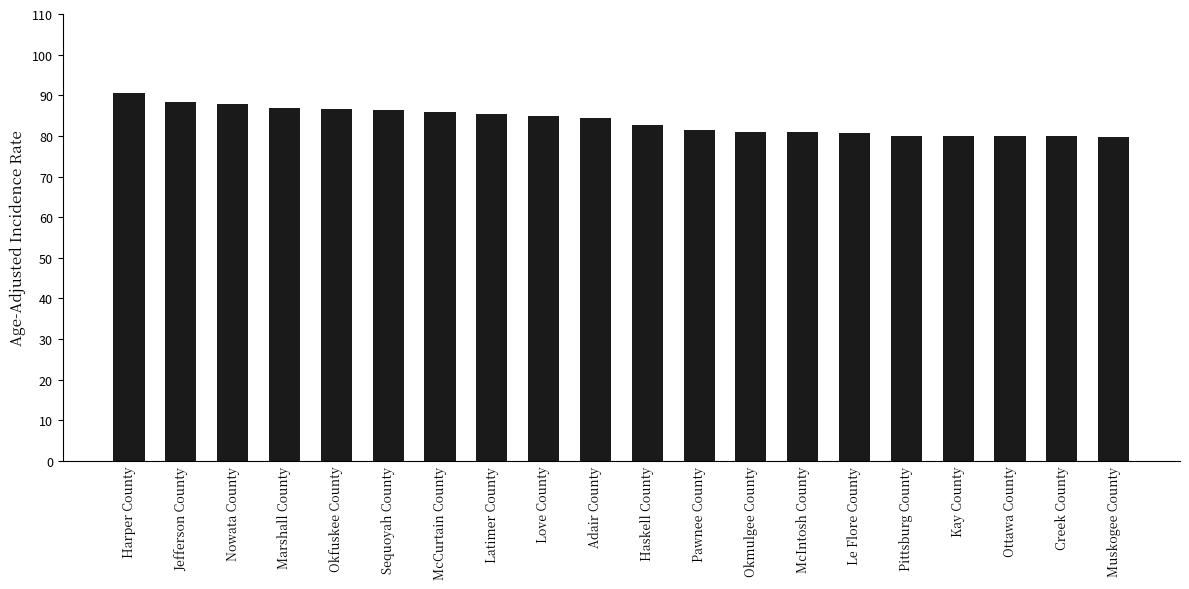

What is the maximum value shown in the chart?

90.5